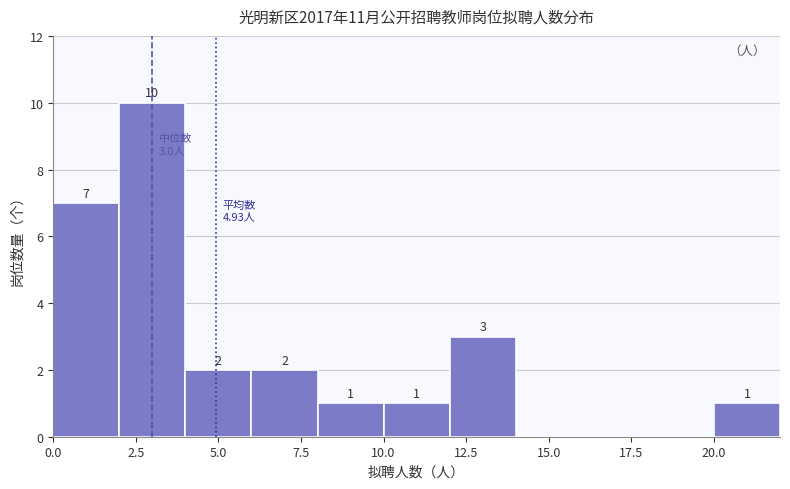

Which range on the x-axis has the tallest bar?

2 to 4